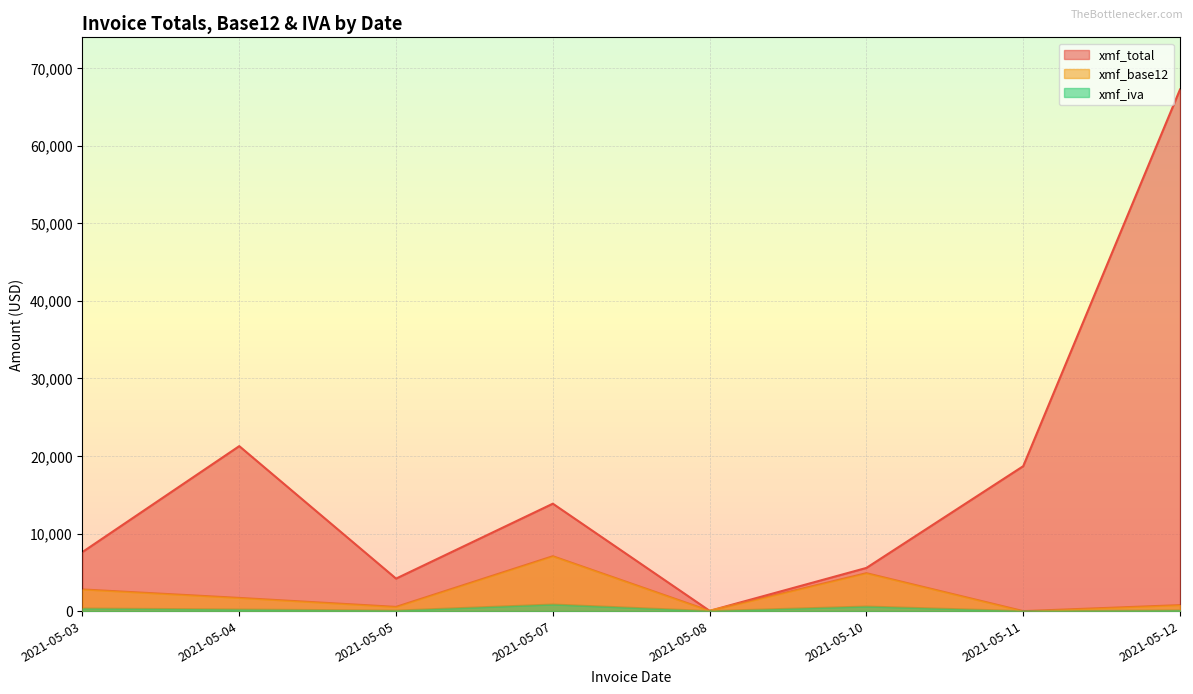

Which series has the largest total across all categories?

xmf_total